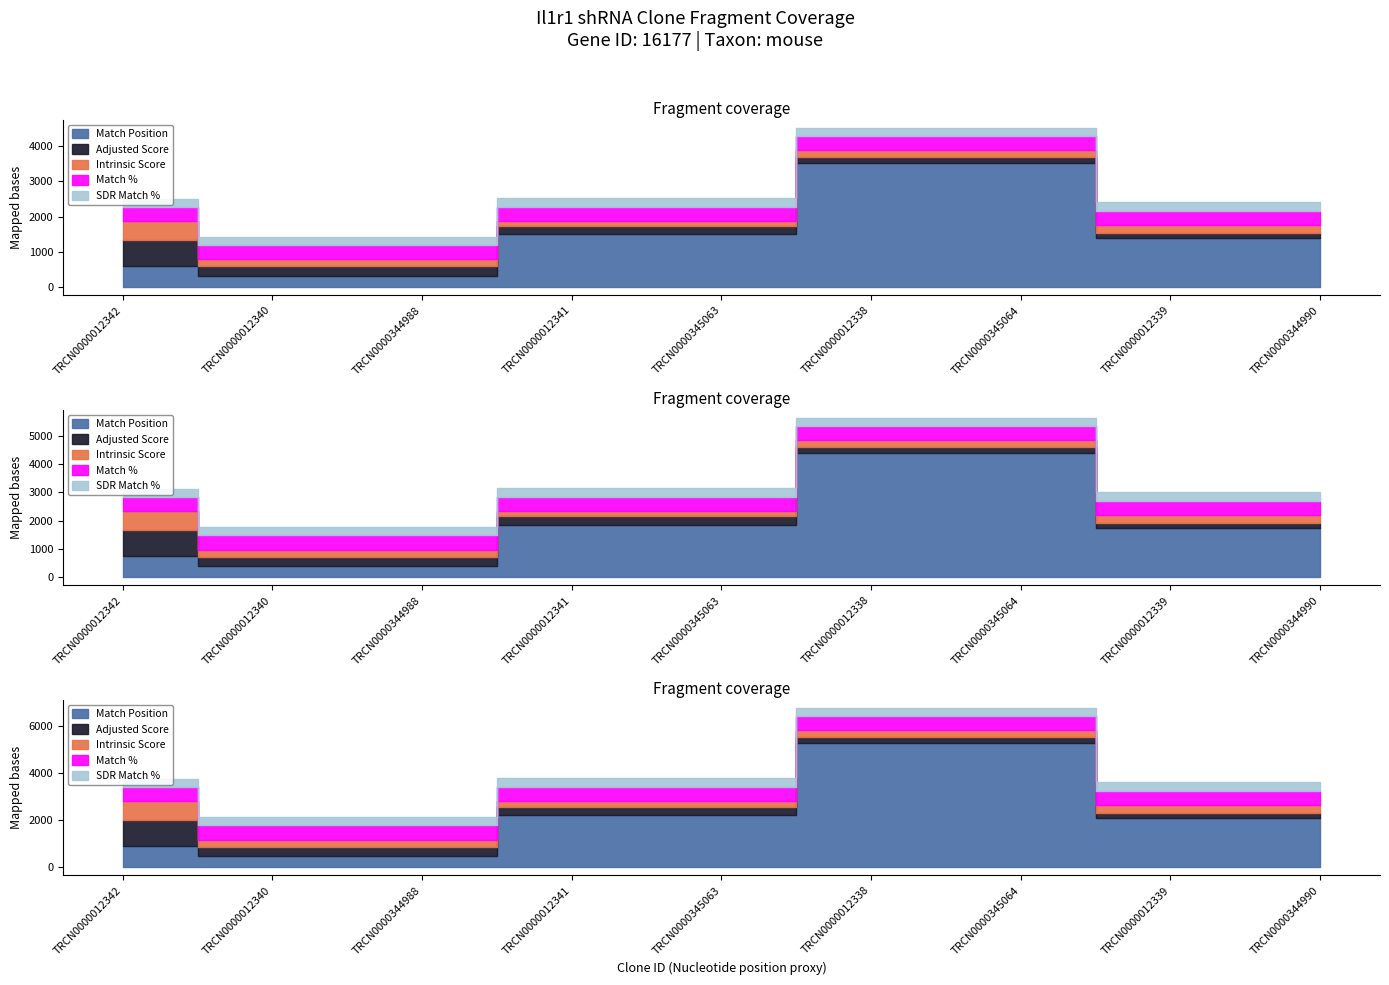

What is the smallest value displayed?

3.9